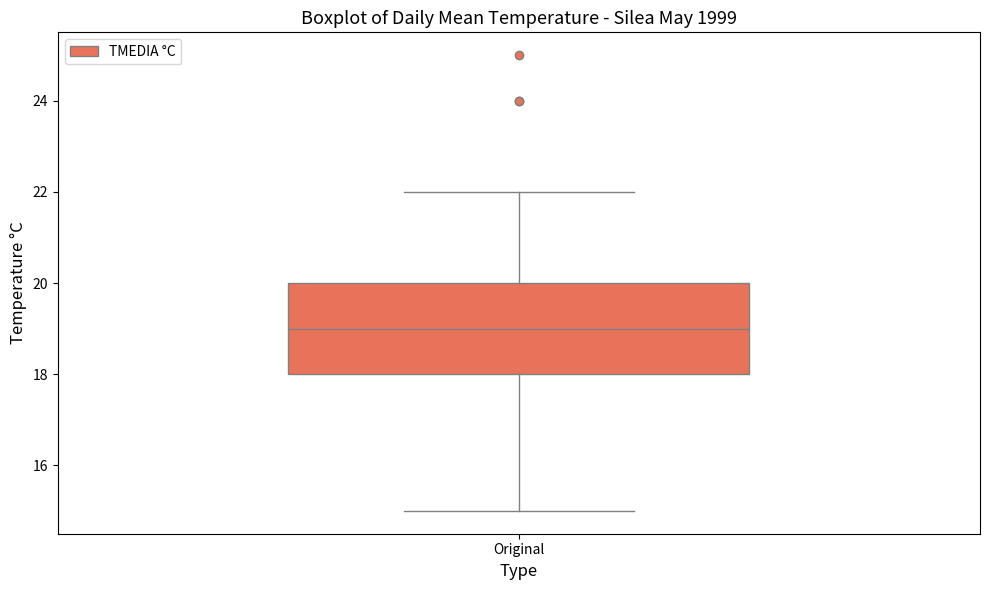

Where is the lower edge of the box for Original on the y-axis? The values are not printed on the chart, so give them approximately, as read against the axis.

18